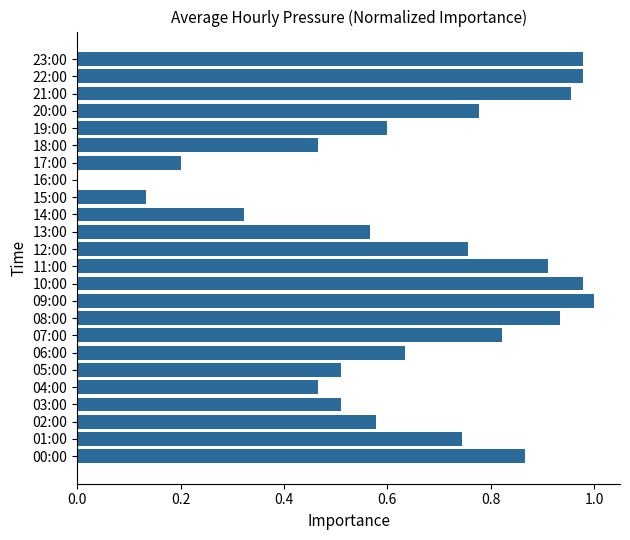

What is the sum of the values at 06:00 and 23:00?

1.6